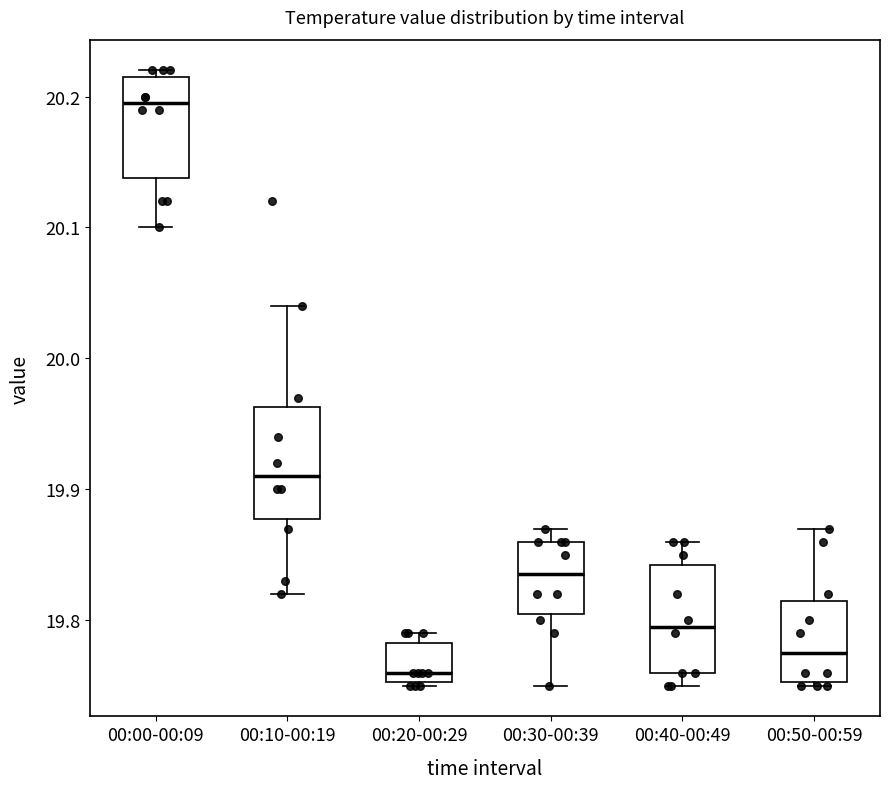

Reading left to right, read every box against the y-axis: the position of its median line, the range the box covers, and the ends of its whiskers. The values are not printed on the chart, so give them approximately, as read against the axis.

00:00-00:09: median 20.20, box 20.14 to 20.22, whiskers 20.10 to 20.22 (just above the box's upper edge)
00:10-00:19: median 19.91, box 19.88 to 19.96, whiskers 19.82 to 20.04
00:20-00:29: median 19.76, box 19.75 to 19.78, whiskers 19.75 to 19.79
00:30-00:39: median 19.84, box 19.81 to 19.86, whiskers 19.75 to 19.87
00:40-00:49: median 19.80, box 19.76 to 19.84, whiskers 19.75 to 19.86
00:50-00:59: median 19.78, box 19.75 to 19.82, whiskers 19.75 to 19.87